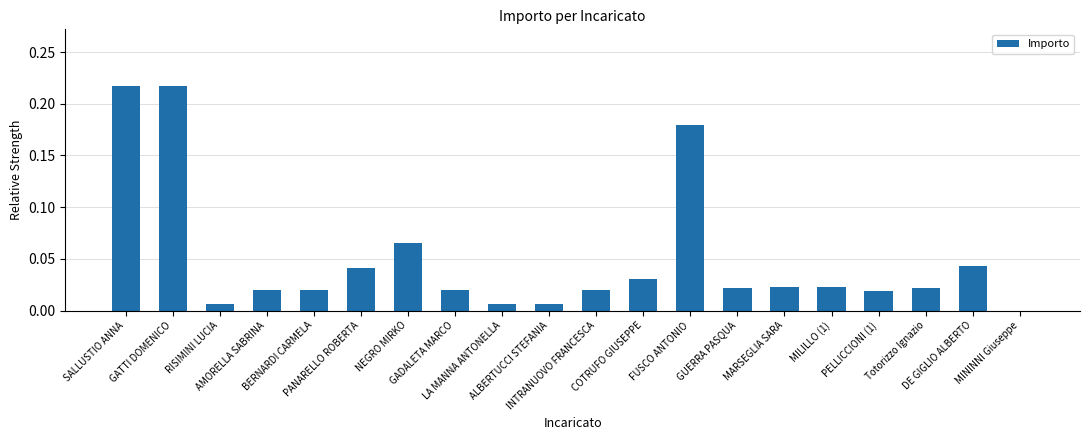

What is the difference between the maximum and second lowest values?

0.2